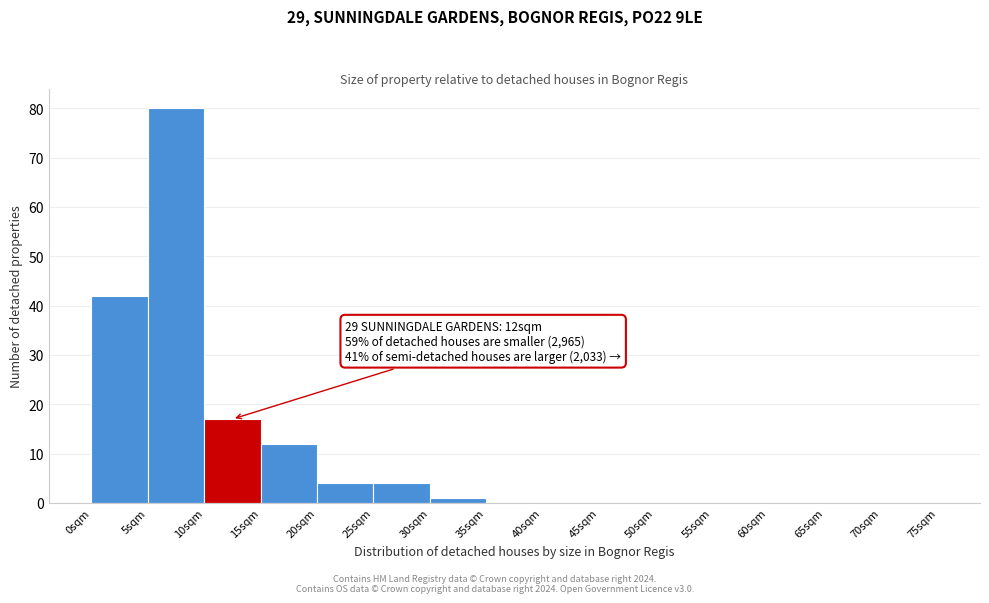

Which range on the x-axis has the tallest bar?

5 to 10